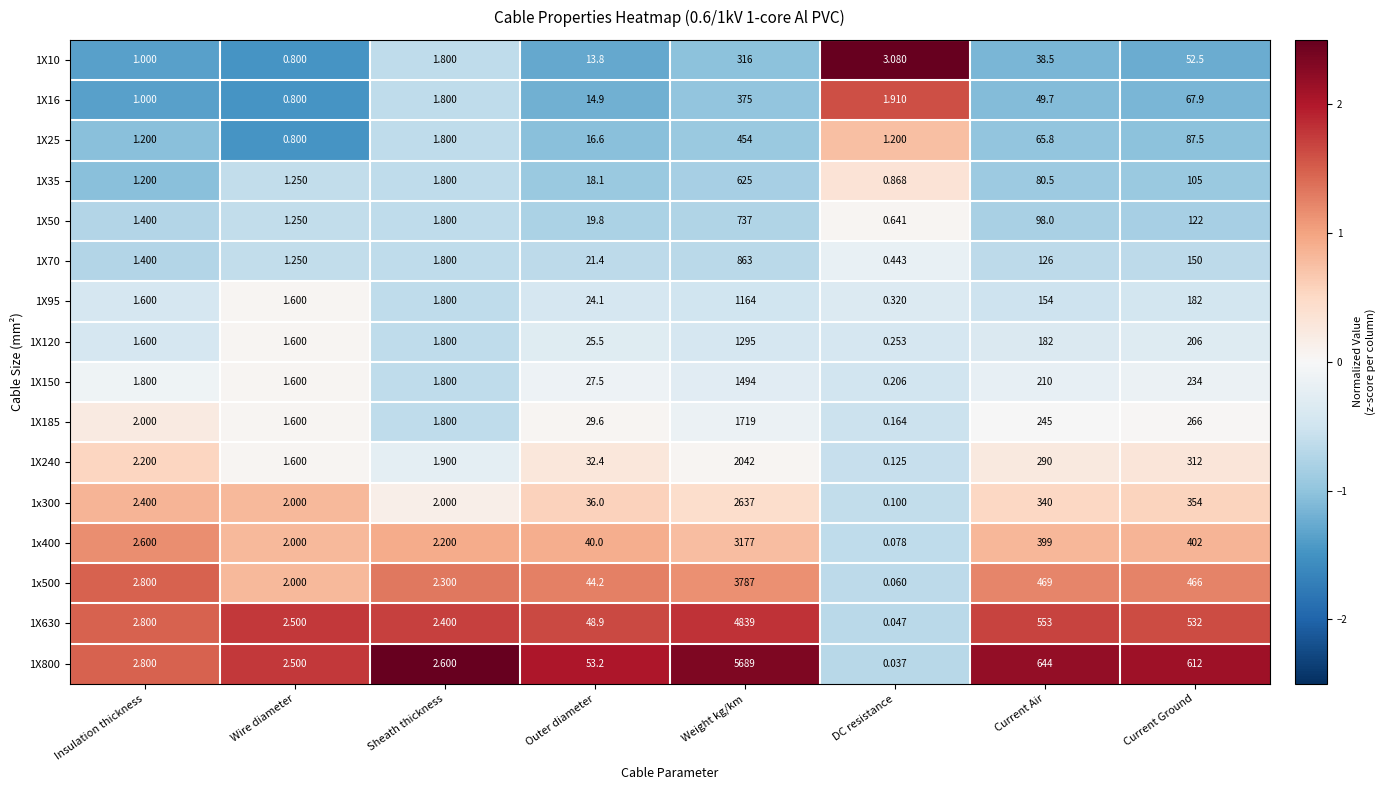

At which label does 1X16 first exceed 14?

Outer diameter